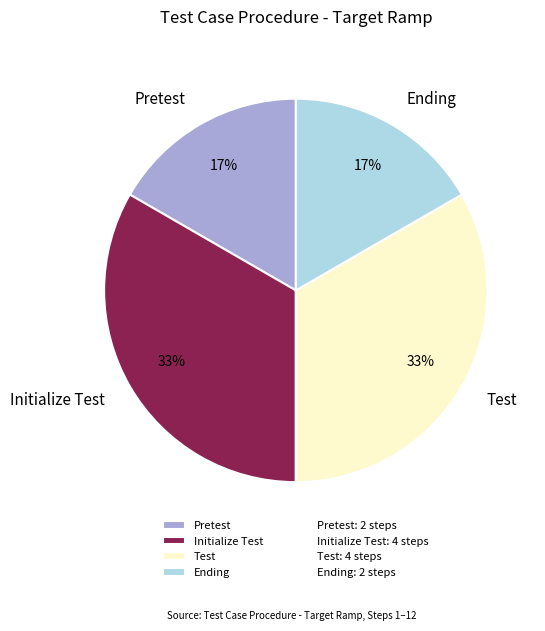

Is there any slice that represents more than half of the pie?

No